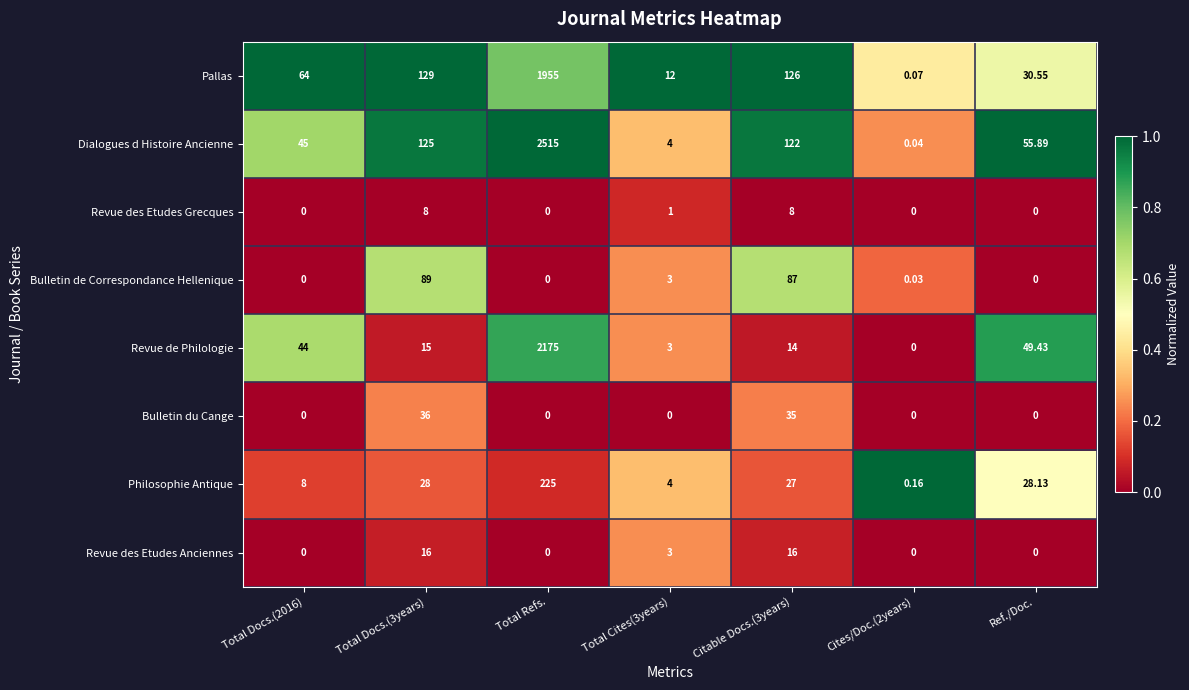

Is the value of Philosophie Antique at Total Docs.(2016) greater than the value of Revue des Etudes Anciennes at Total Refs.?

Yes